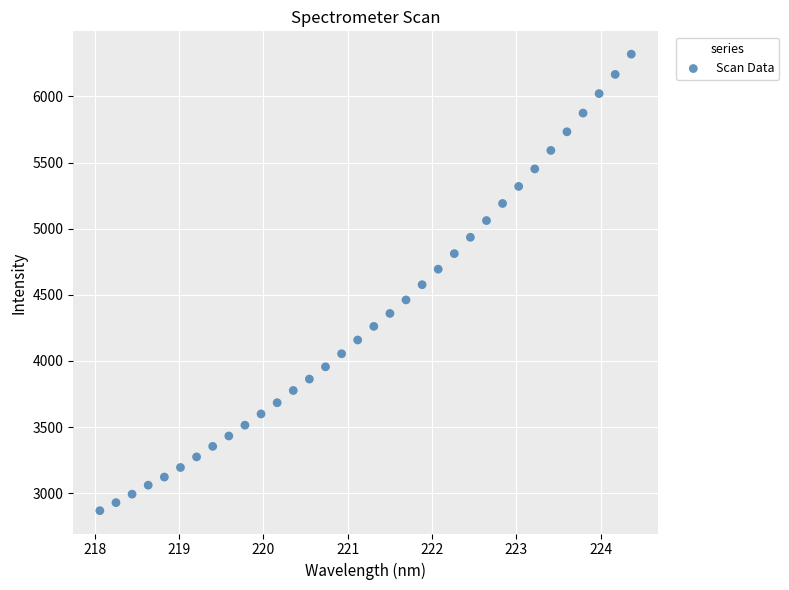

What is the range of X values (max minus min)?

6.3